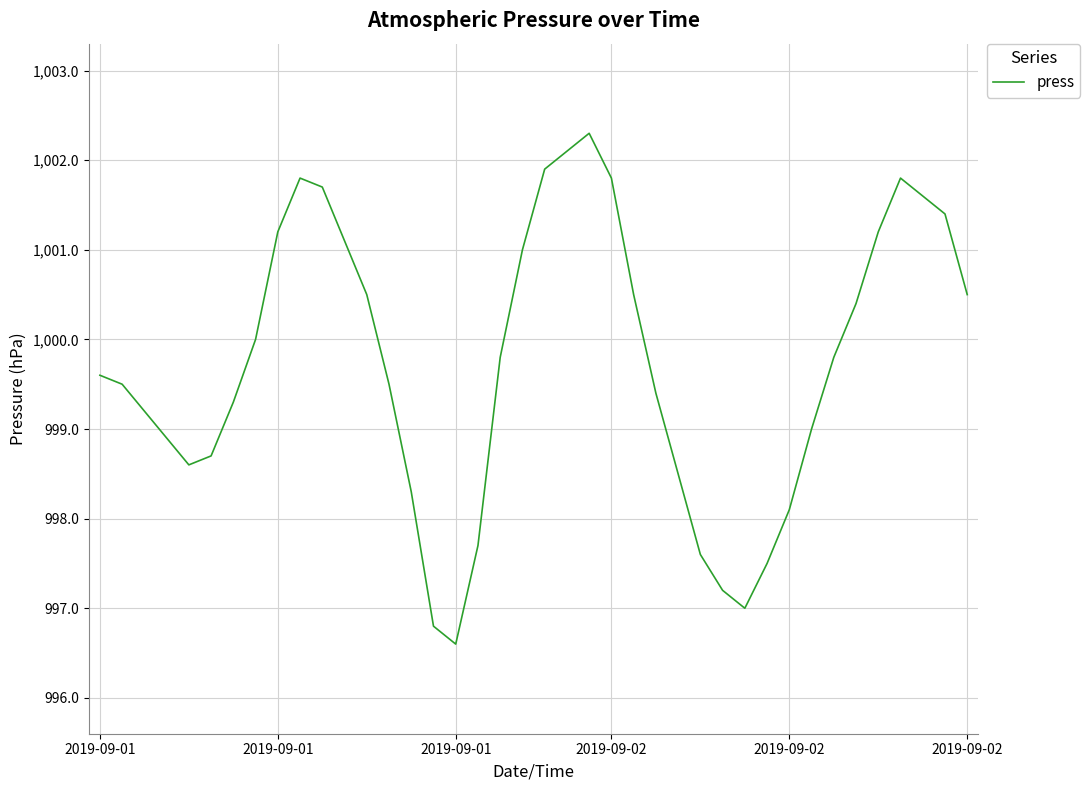

What is the greatest value displayed?

1002.3